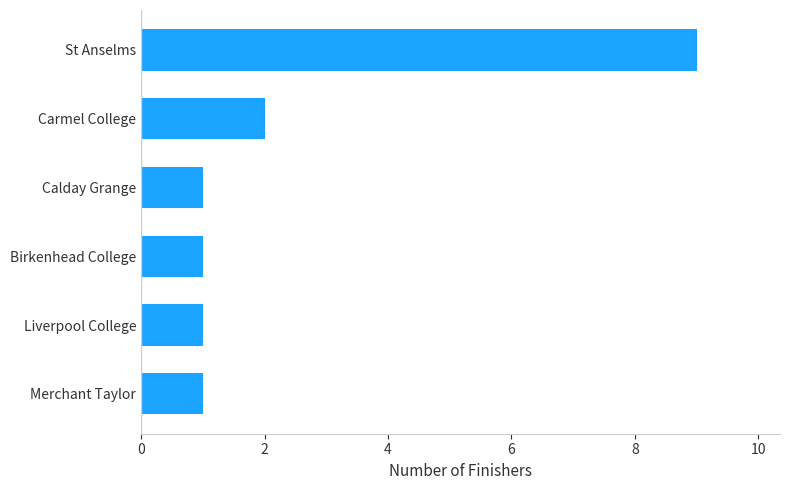

True or false: the data shows 1 at Calday Grange.

True